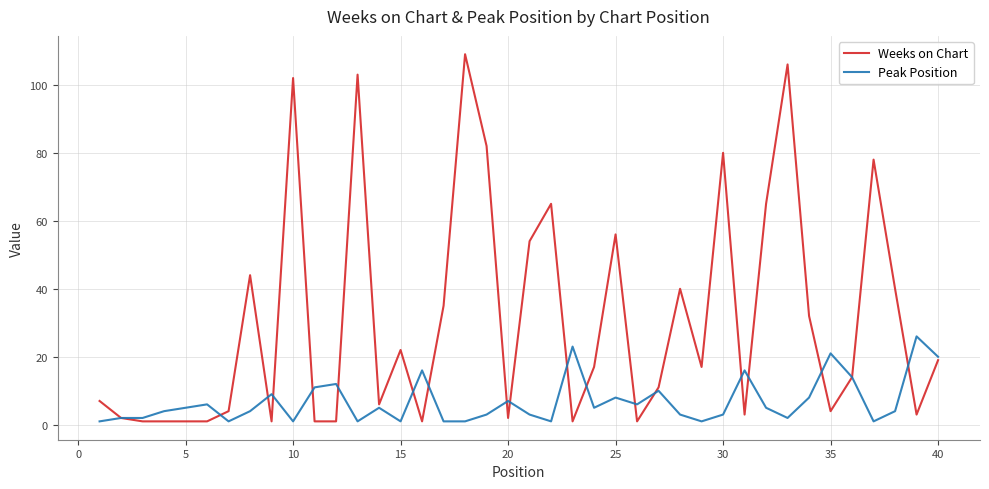

List the series in order of their overall mean, lowest first.

Peak Position, Weeks on Chart